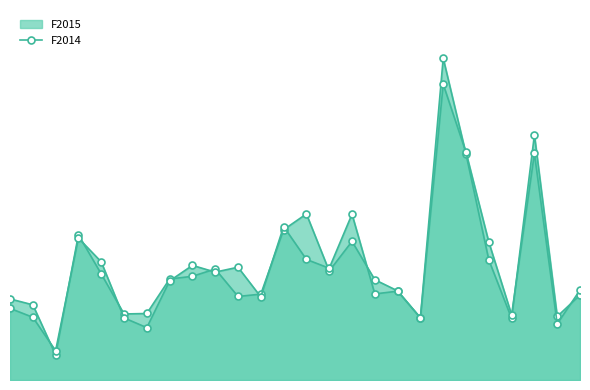

How many categories are shown in the chart?

26